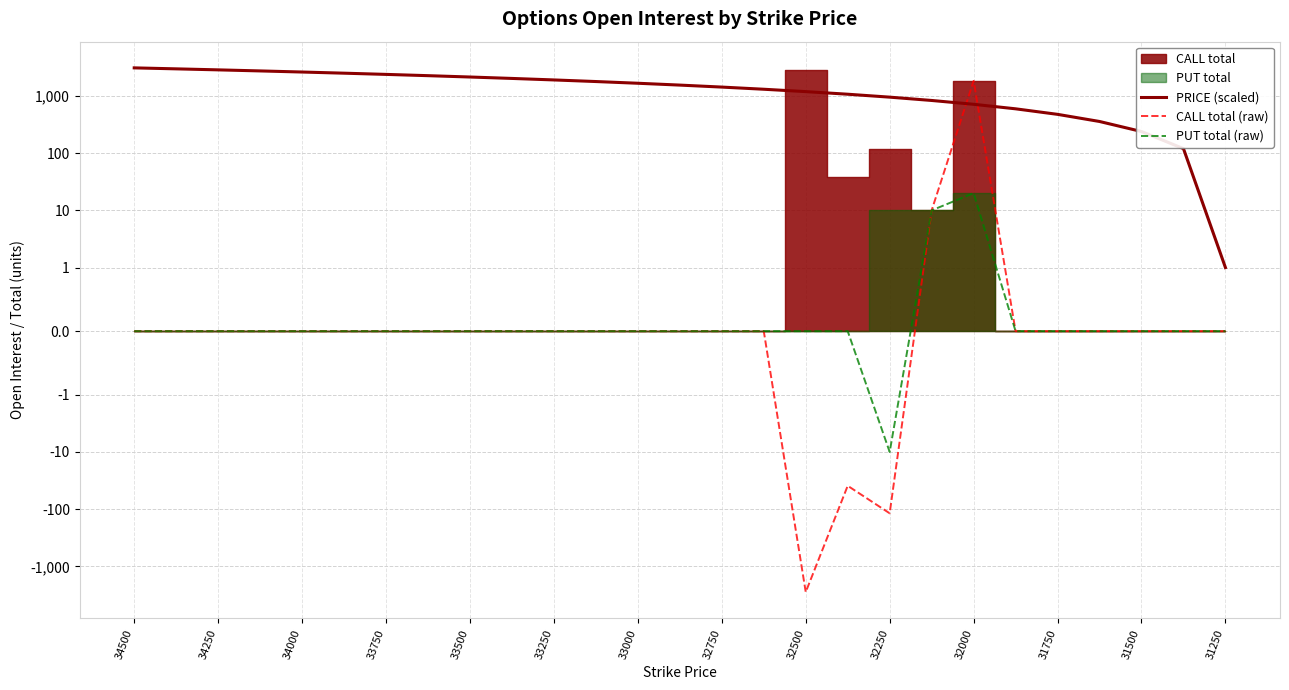

How many values in the CALL total (raw) series exceed 0?

2